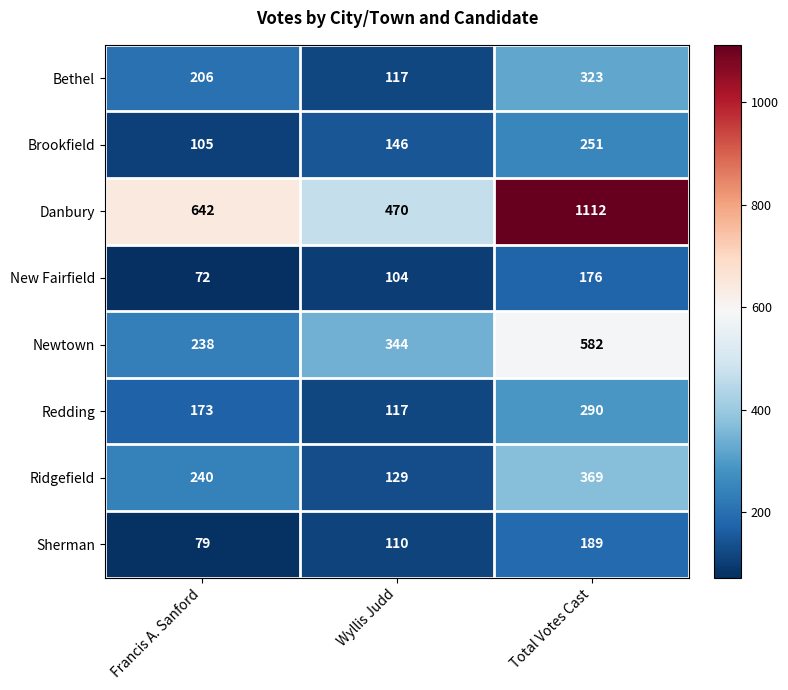

Where is Ridgefield nearest to the value 249?

Francis A. Sanford